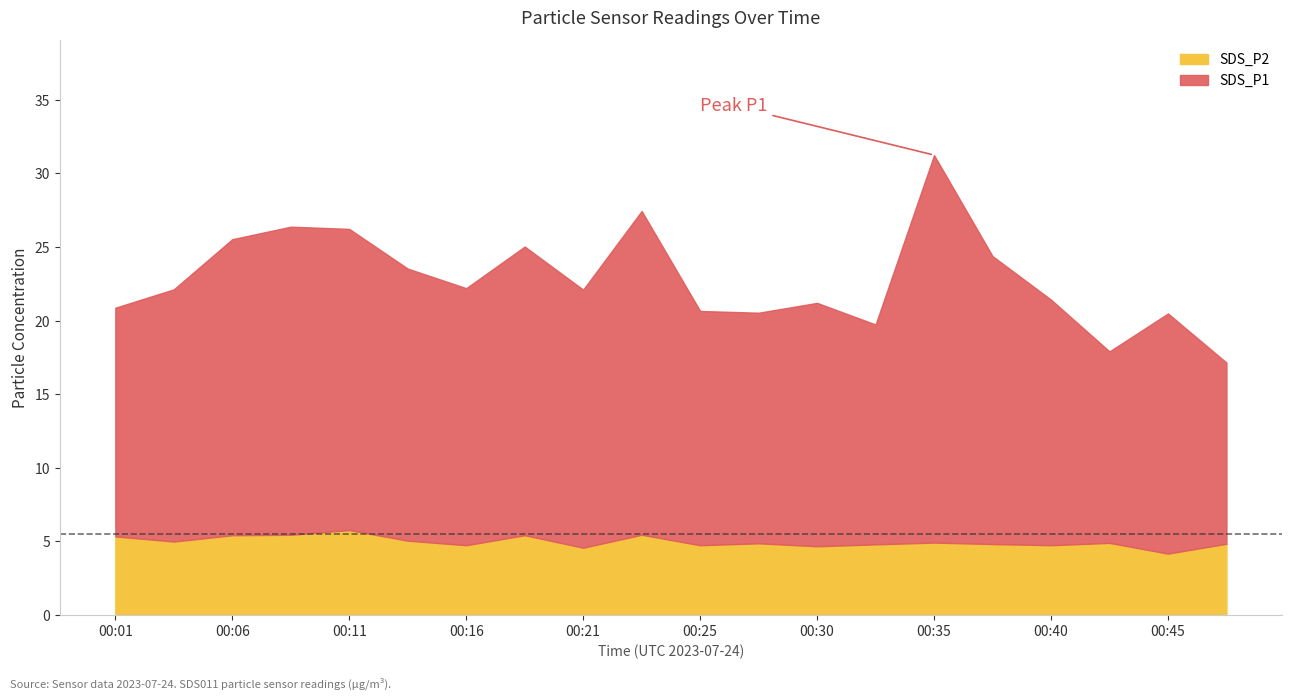

At how many categories does at least one series exceed 12?

20